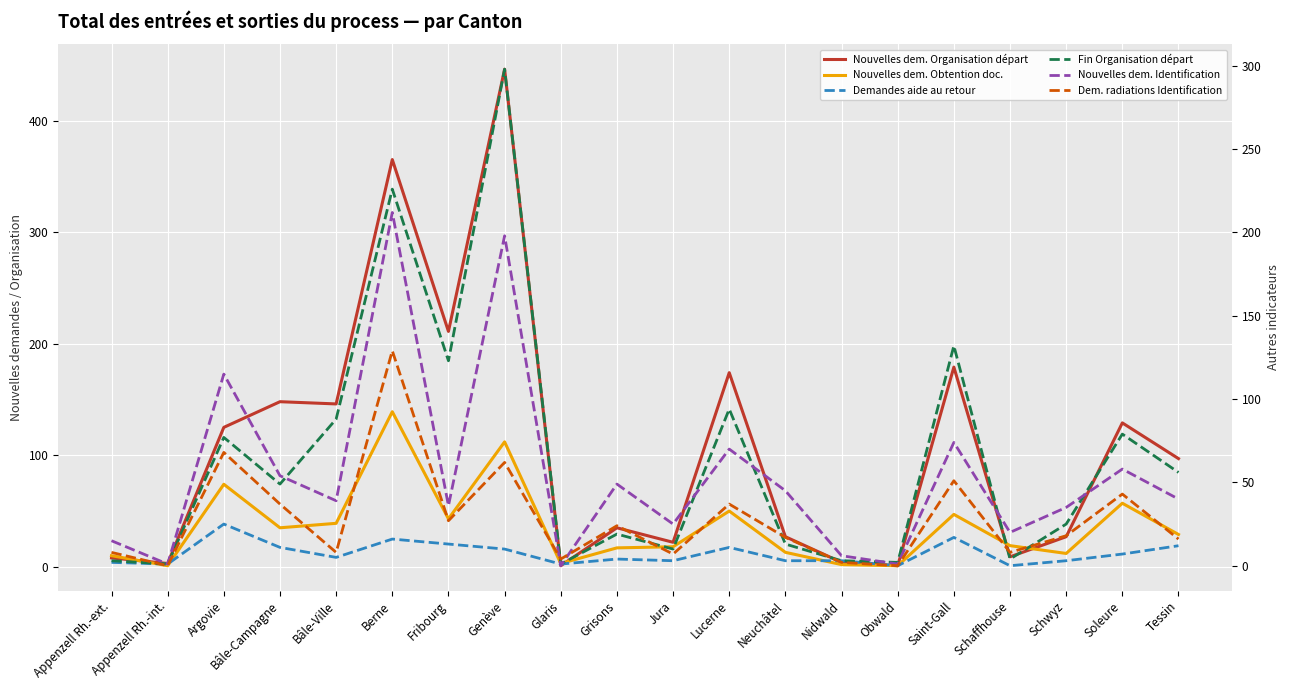

How many lines are shown in the chart?

6